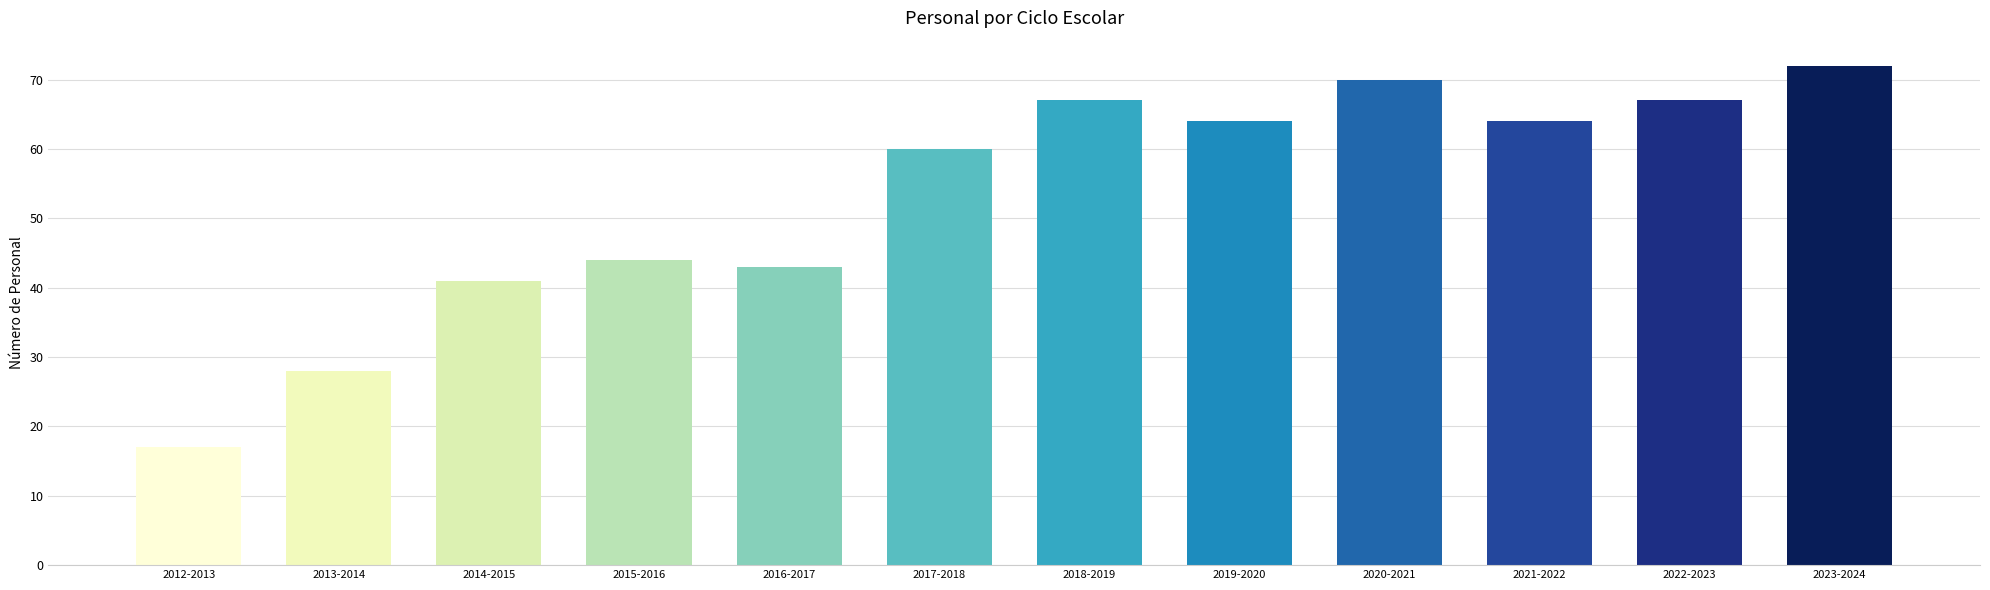

Between 2021-2022 and 2018-2019, which is larger?

2018-2019